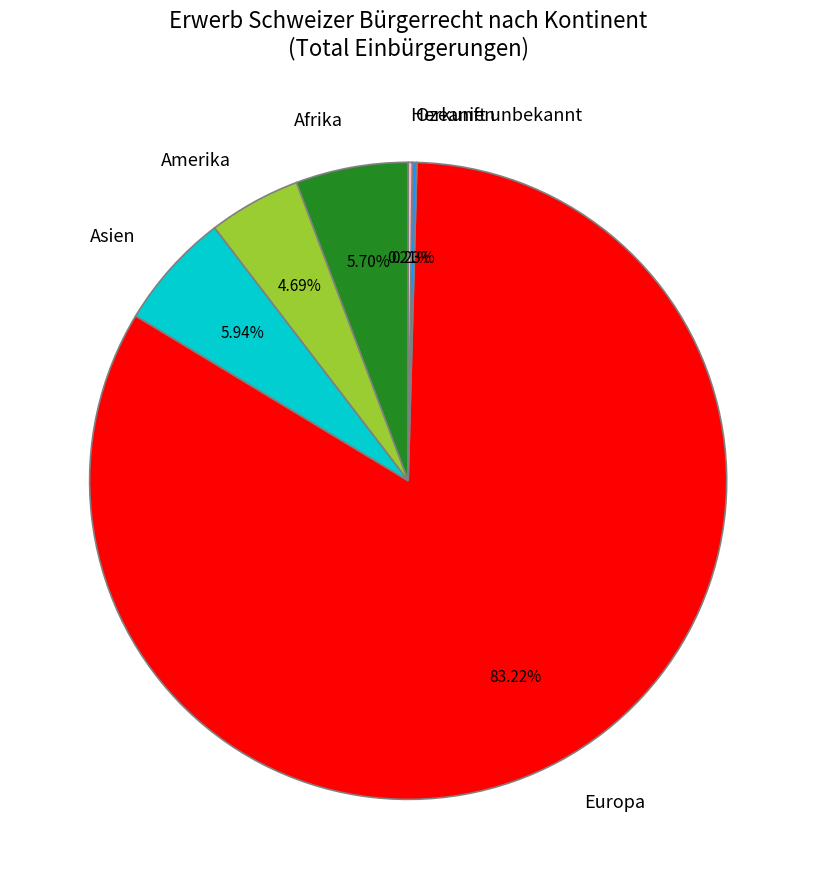

Is the sum of Asien and Amerika greater than half?

No